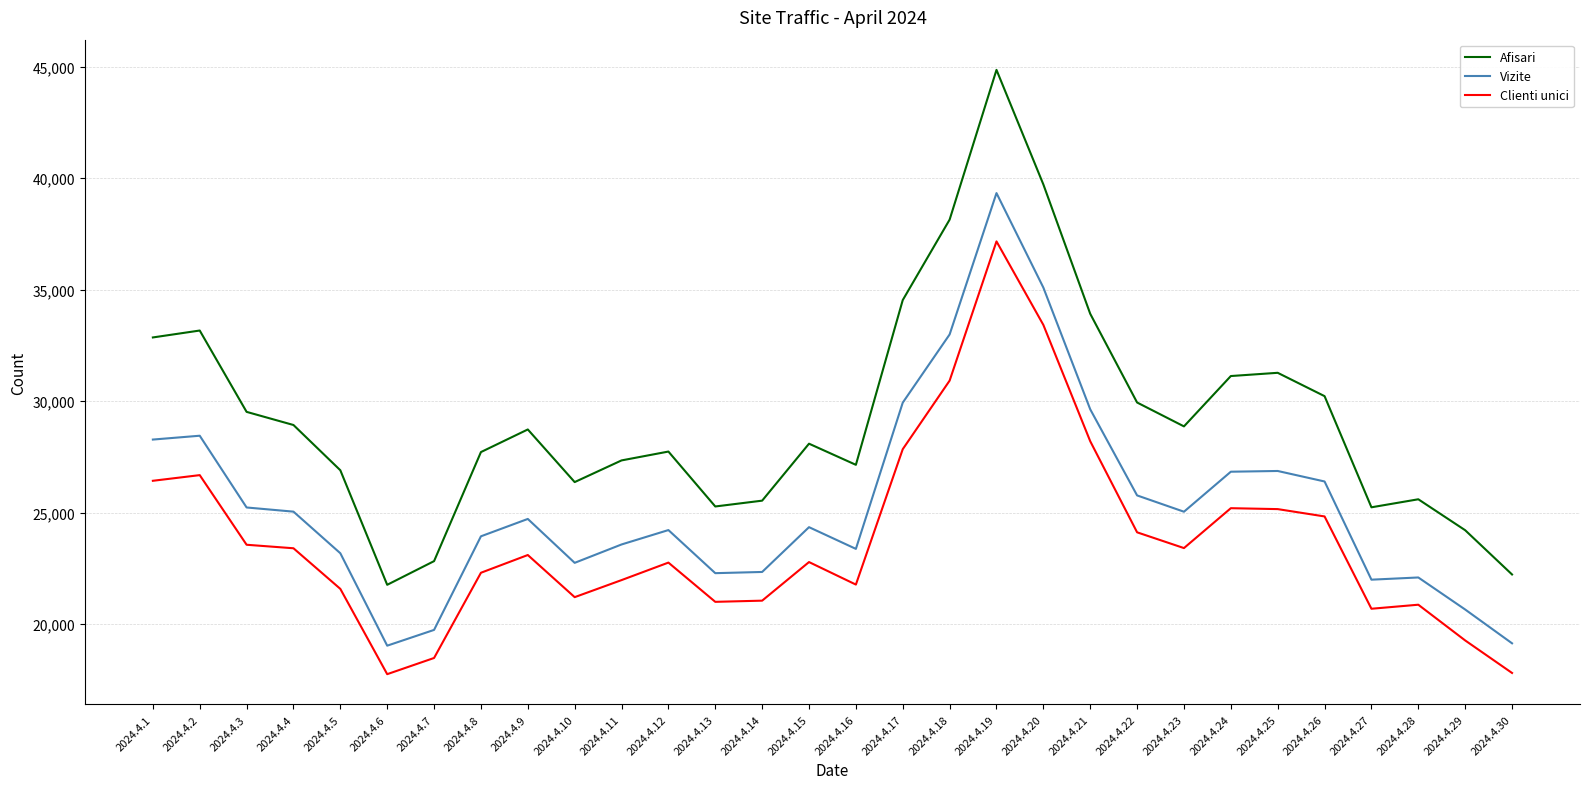

Where is Afisari nearest to the value 33309?

2024.4.2